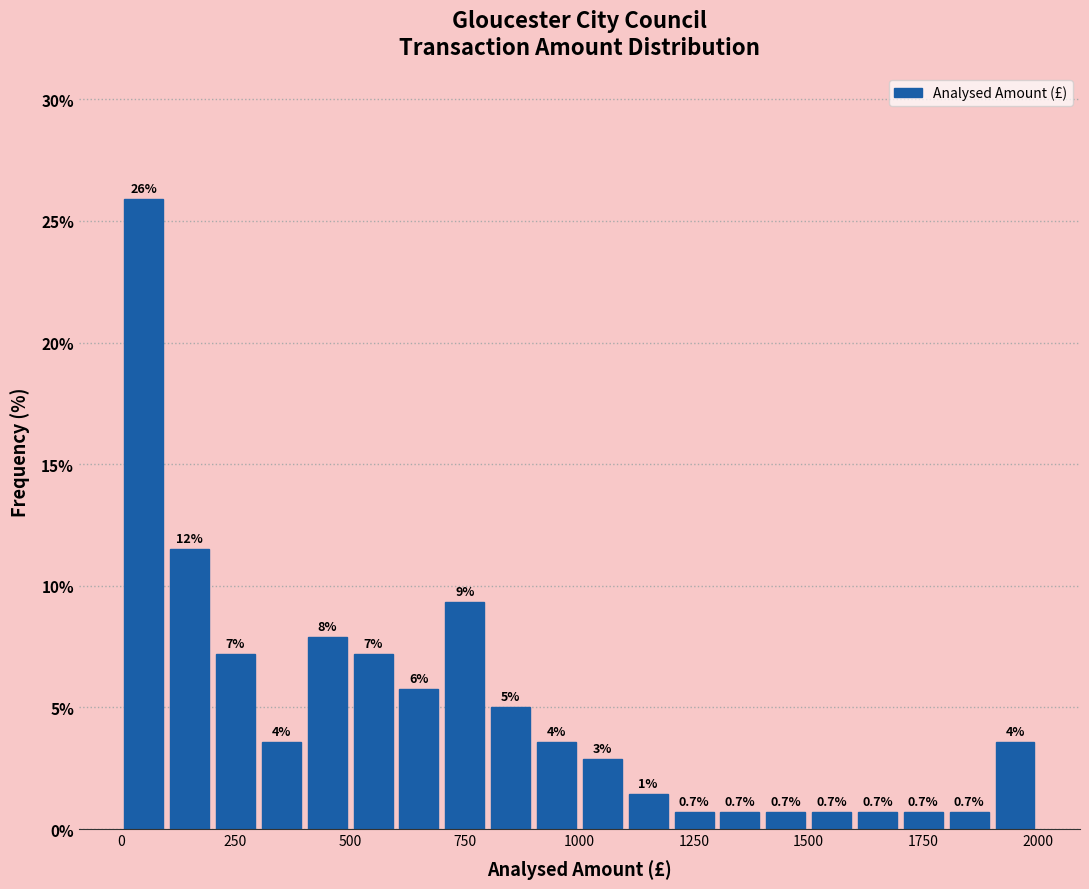

Read against the x-axis, roughly where is the centre of the tallest bar?

50